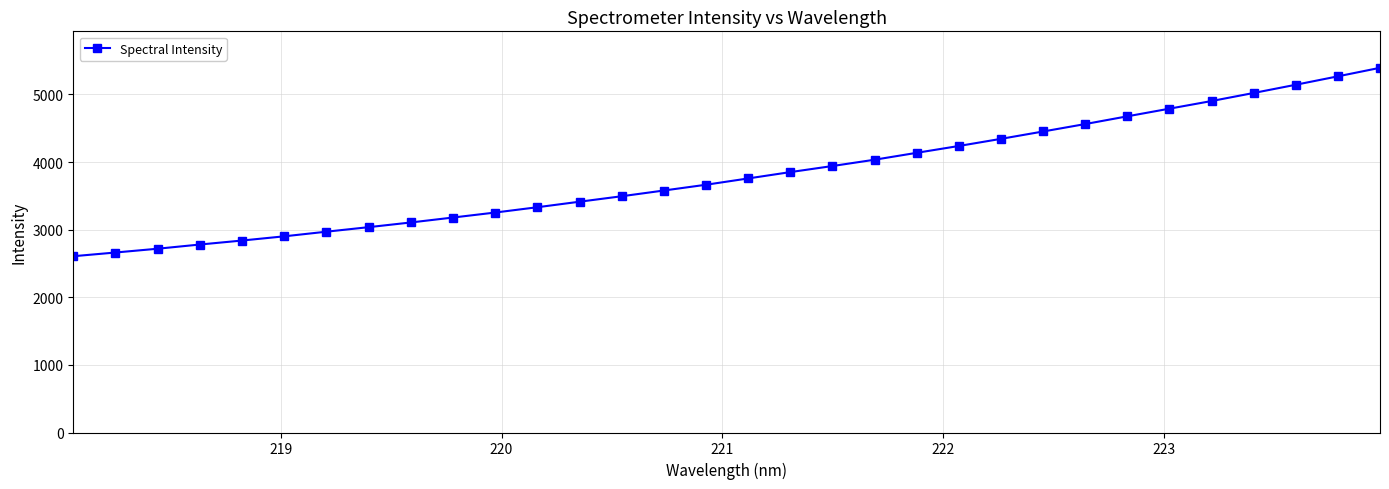

True or false: there are more than 2 points higher than both neighbors.

False